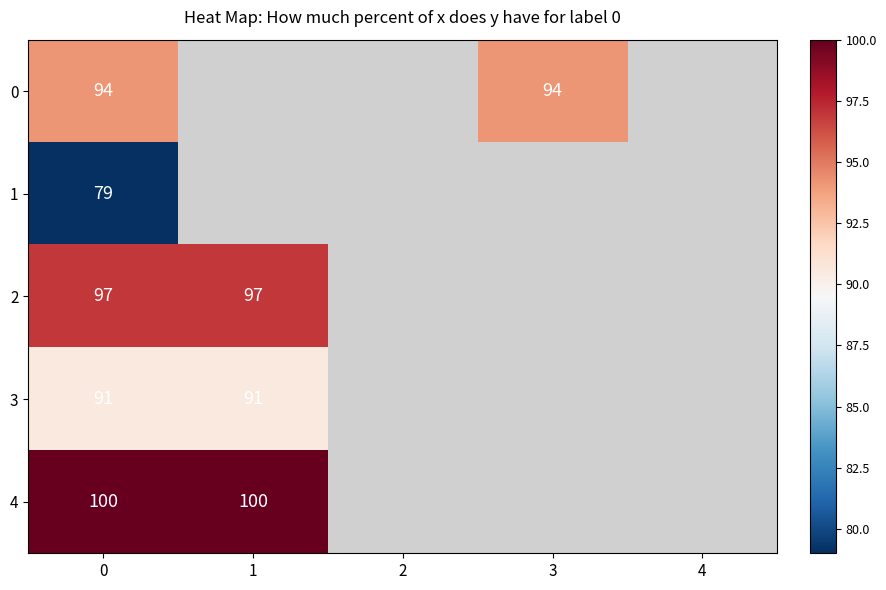

List the labels in order of 0 value, largest first.

0, 1, 2, 3, 4